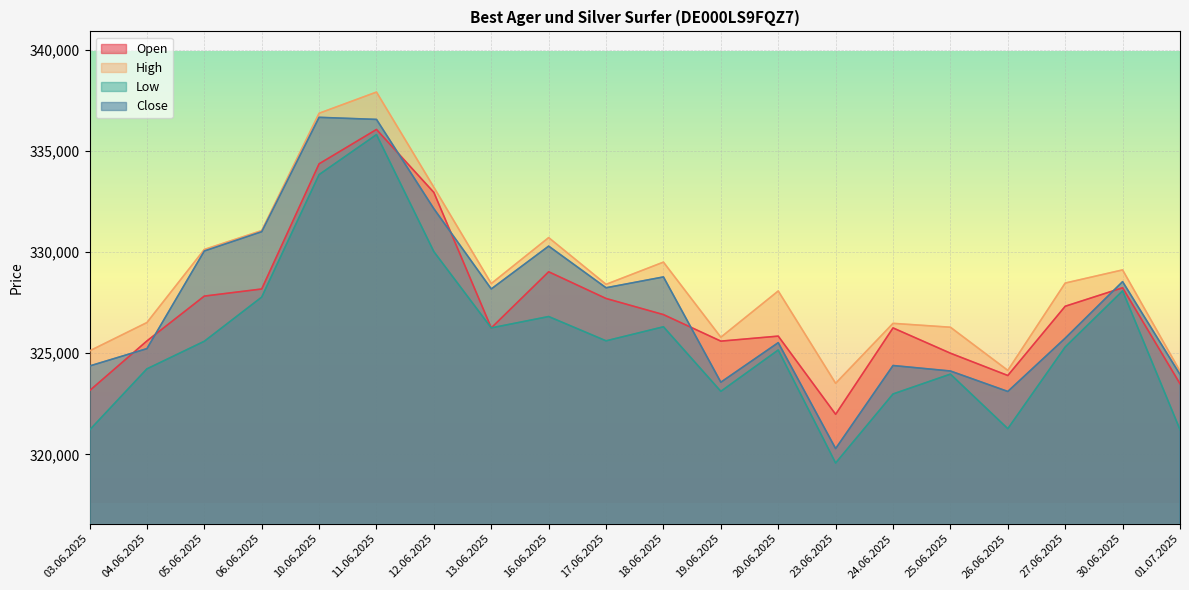

The value of High at 30.06.2025 is 437031. True or false?

False